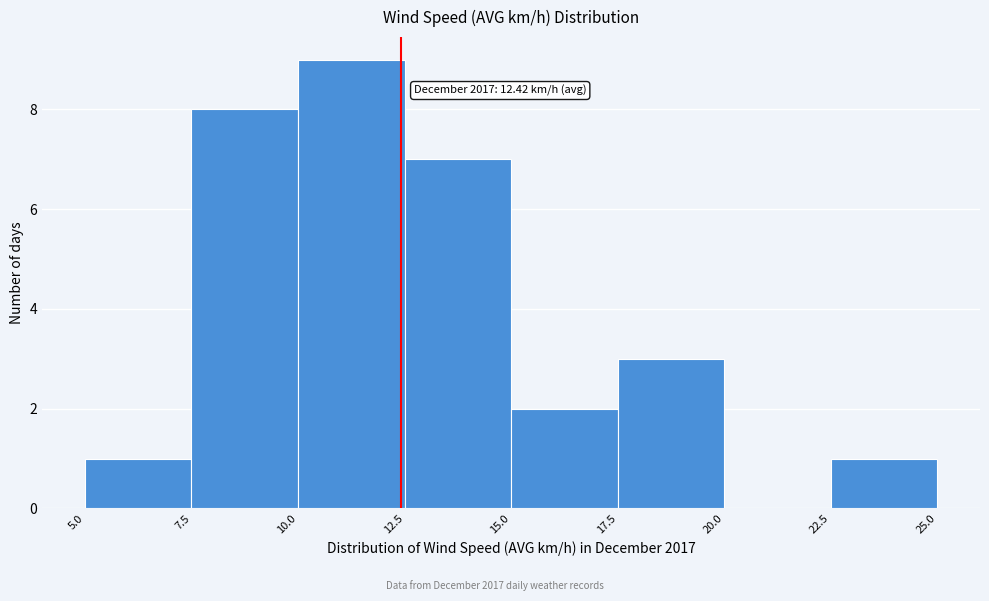

Over which range of the x-axis is the bar tallest?

10.0 to 12.5